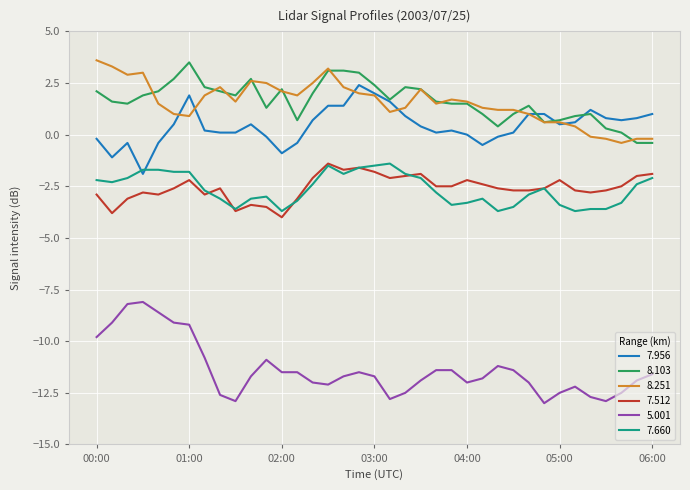

What is the minimum value for 8.251?

-0.4